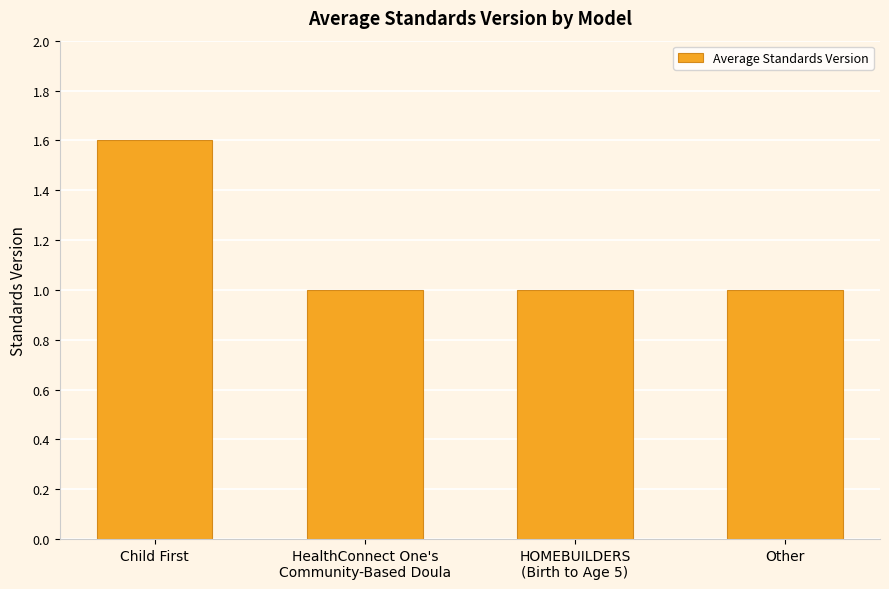

What is the sum of the values at HOMEBUILDERS
(Birth to Age 5) and HealthConnect One's
Community-Based Doula?

2.0